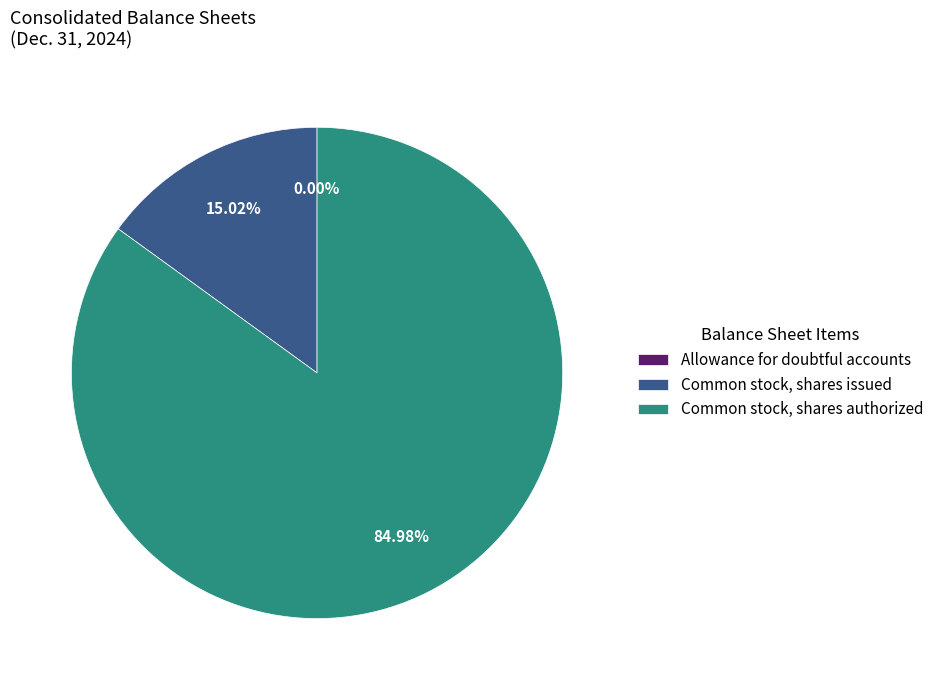

Which category has the biggest portion of the pie?

Common stock, shares authorized